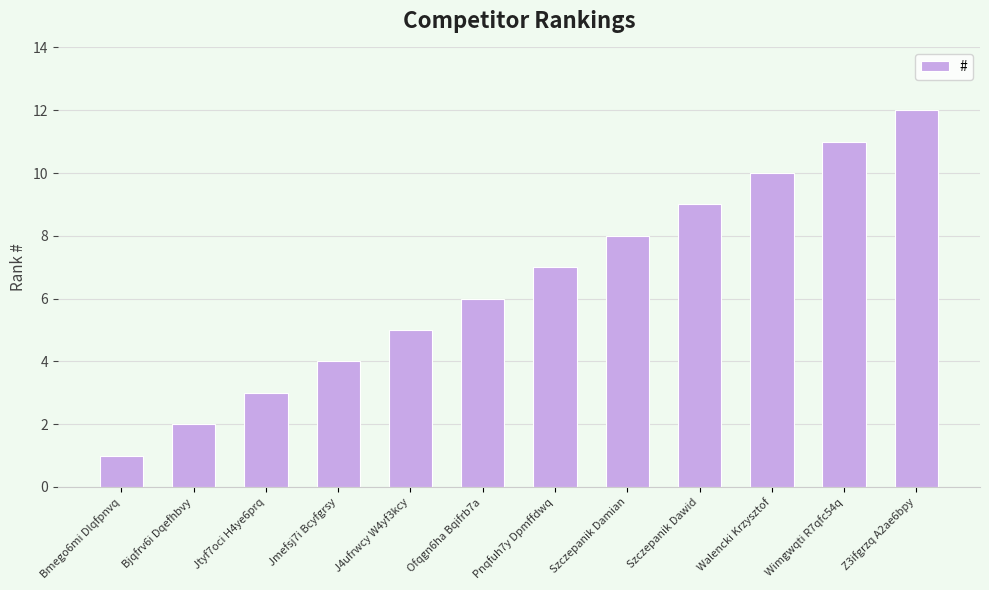

List the labels in order of value, smallest first.

Bmego6mi Dlqfpnvq, Bjqfrv6i Dqefhbvy, Jtyf7oci H4ye6prq, Jmefsj7i Bcyfgrsy, J4ufrwcy W4yf3kcy, Ofqgn6ha Bqifrb7a, Pnqfuh7y Dpmffdwq, Szczepanik Damian, Szczepanik Dawid, Walencki Krzysztof, Wimgwqti R7qfc54q, Z3ifgrzq A2ae6bpy